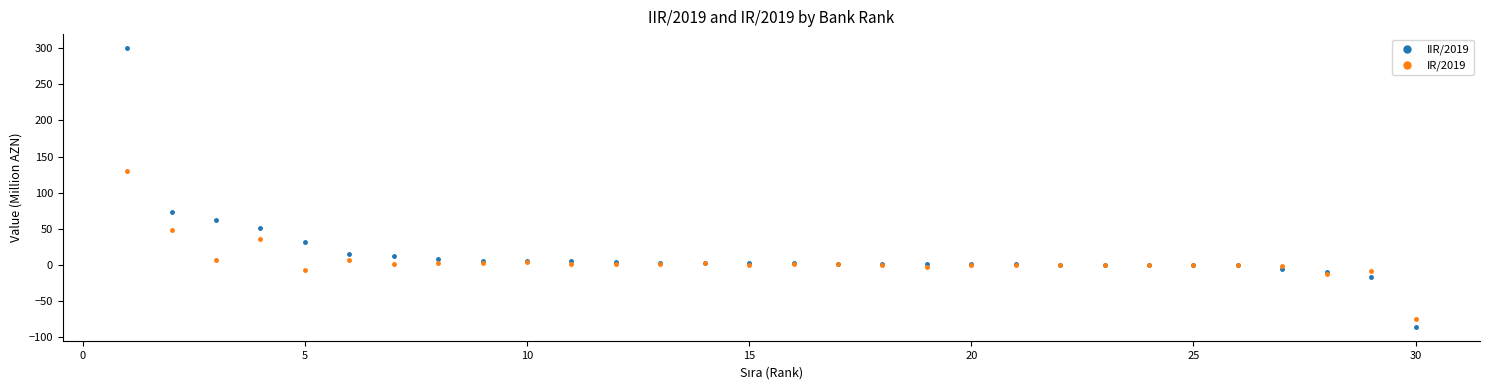

Which series has the largest Y range (max minus min)?

IIR/2019